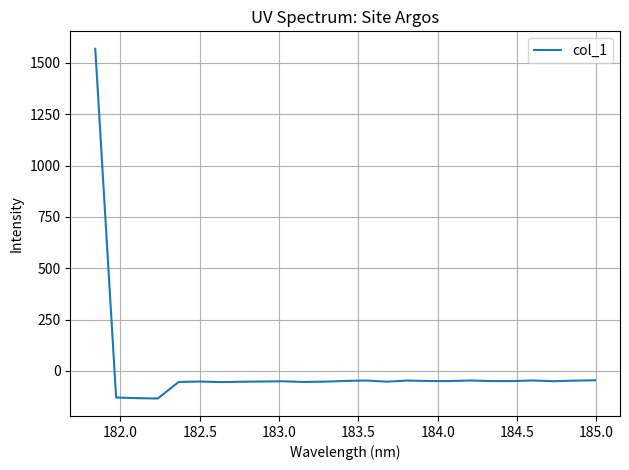

How many distinct data groups are displayed?

1